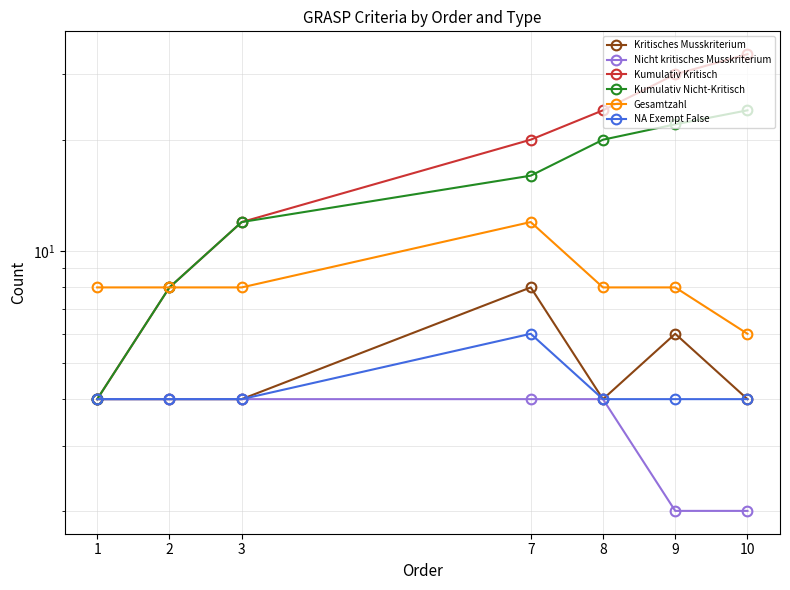

At 8, list the series in order from largest to smallest.

Kumulativ Kritisch, Kumulativ Nicht-Kritisch, Gesamtzahl, Kritisches Musskriterium, Nicht kritisches Musskriterium, NA Exempt False